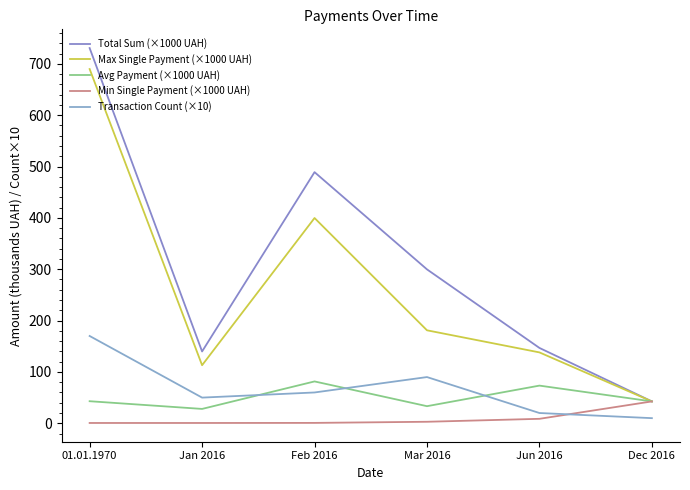

What is the sum of all Max Single Payment (×1000 UAH) values?

1564.2